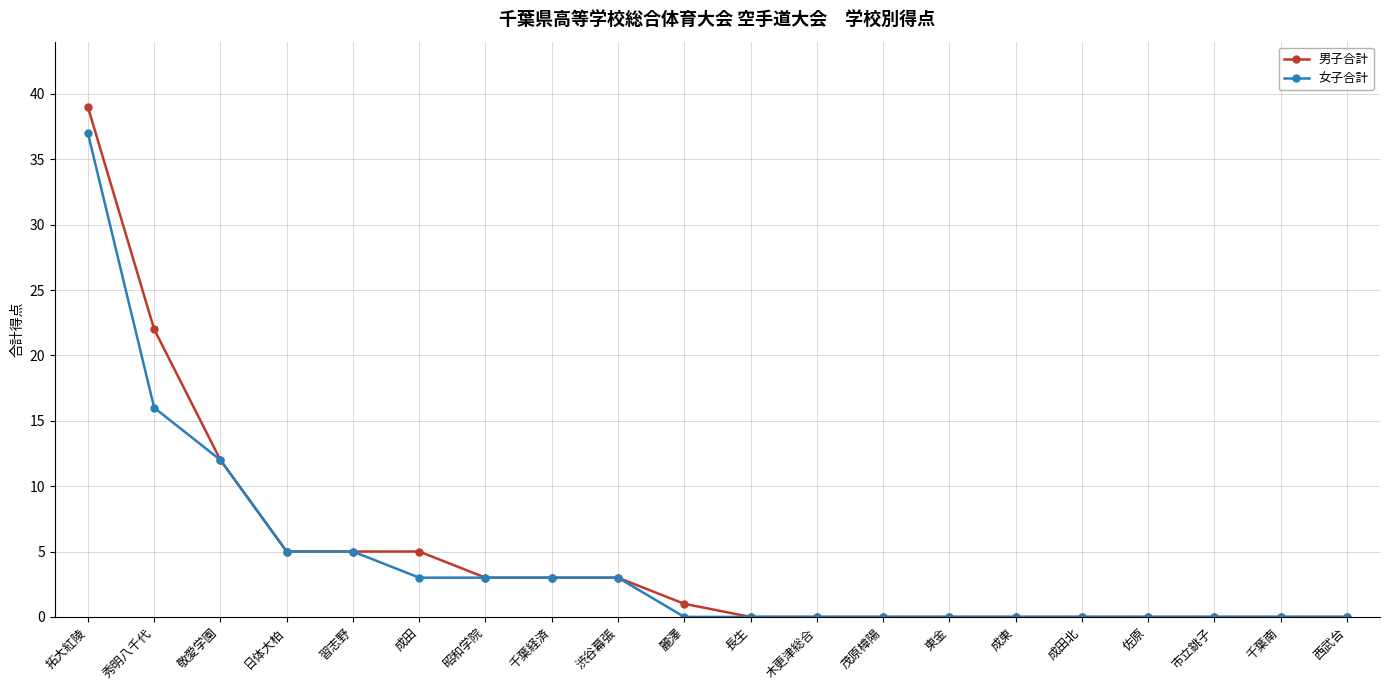

True or false: 男子合計 has a value of 7 at 敬愛学園.

False